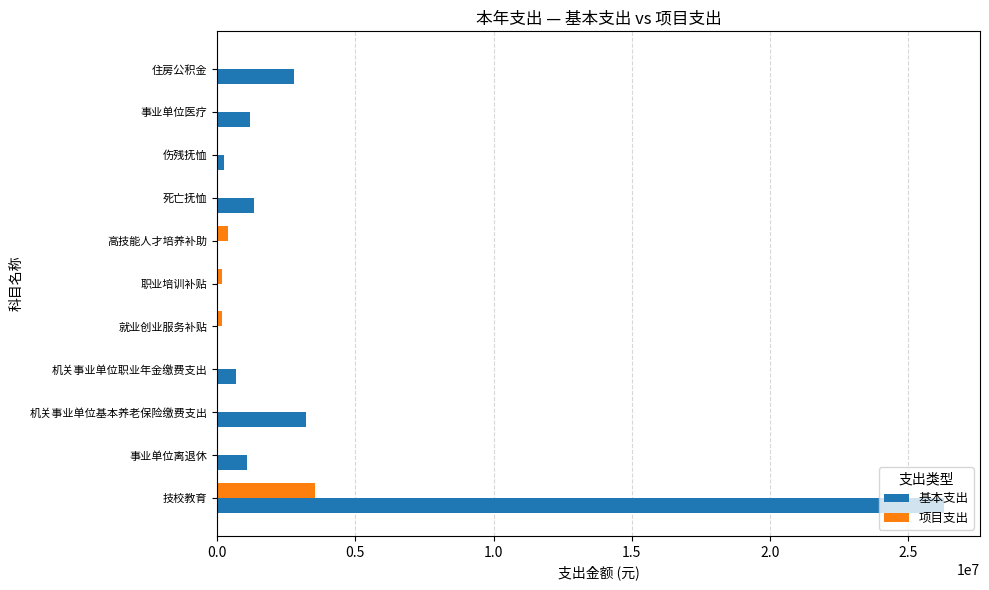

What is the average value of the 基本支出 series?

3345840.5